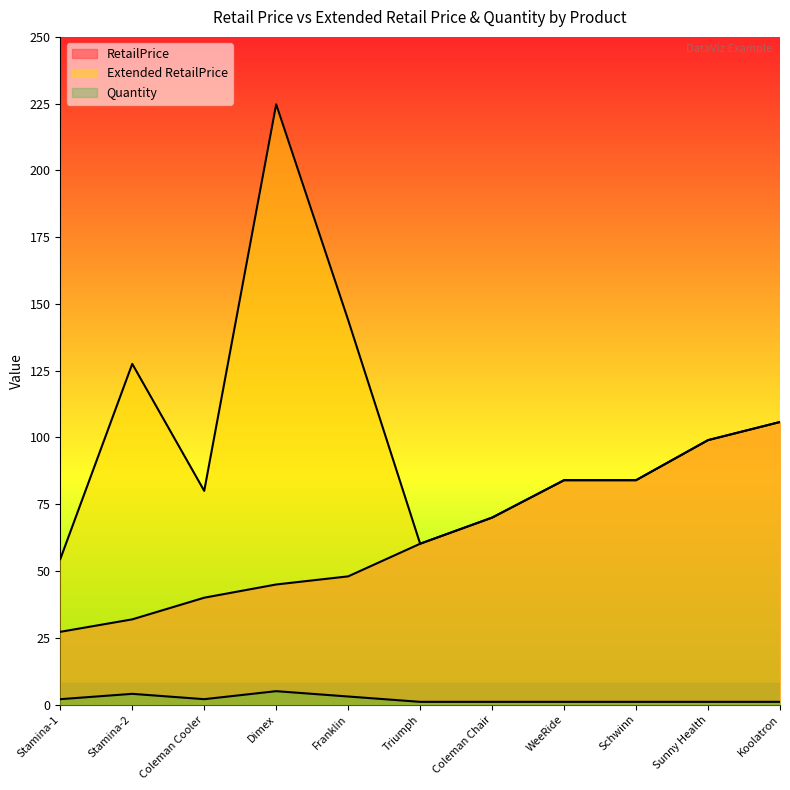

At which label does RetailPrice reach its minimum?

Stamina-1